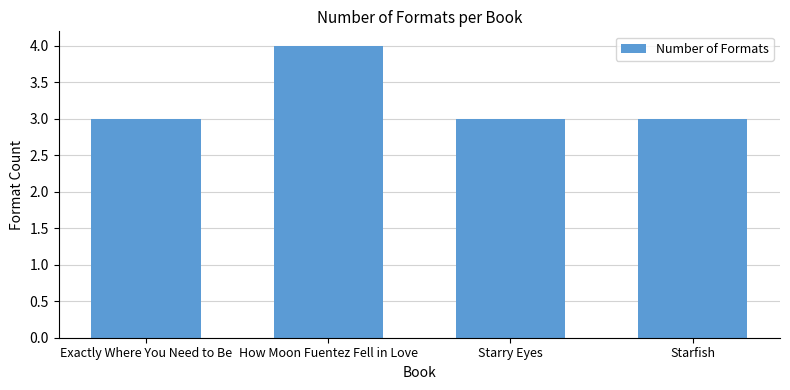

What is the difference between the maximum and minimum values?

1